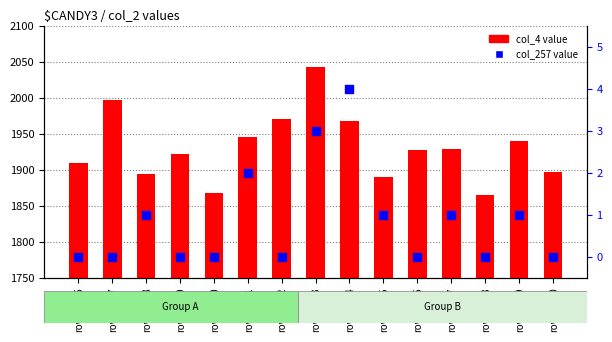

Which series has the largest total across all categories?

col_4 value